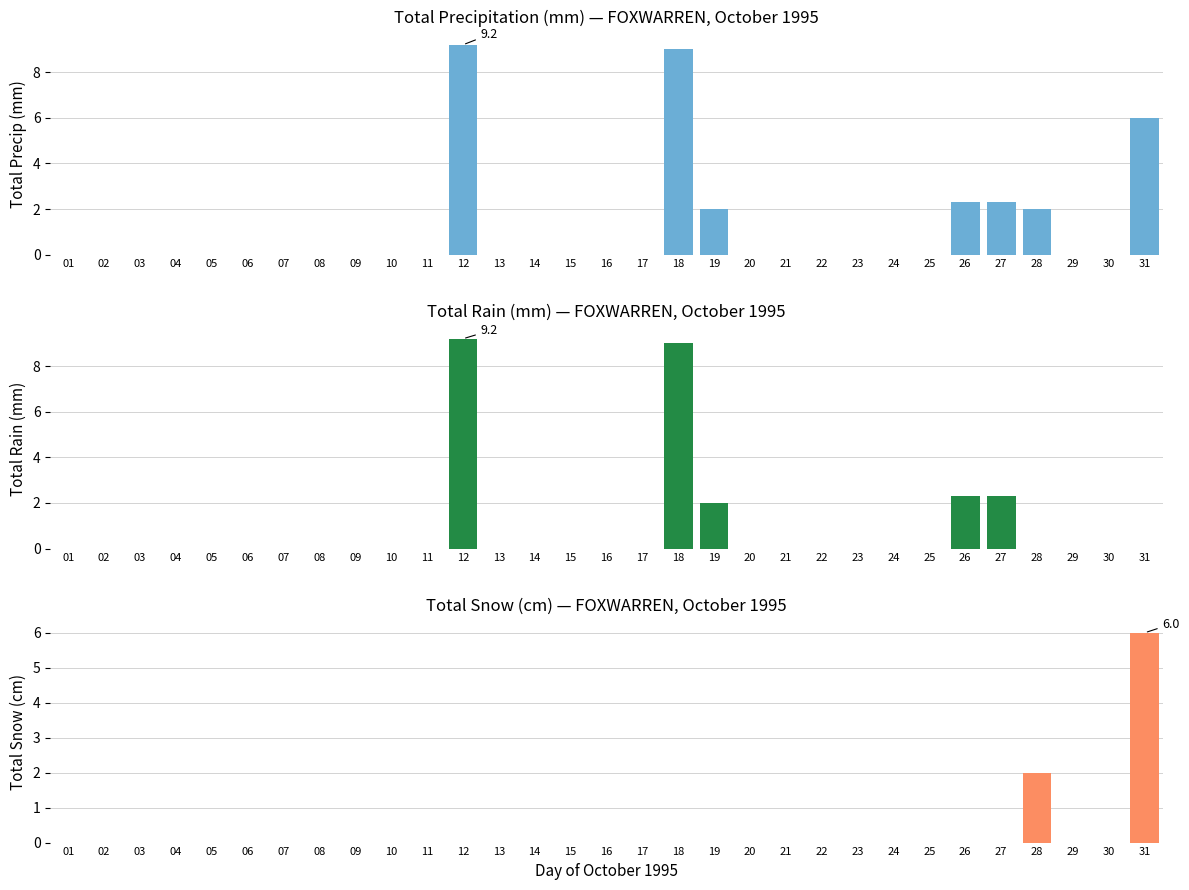

Which series has the widest spread of values?

Total Precip (mm)